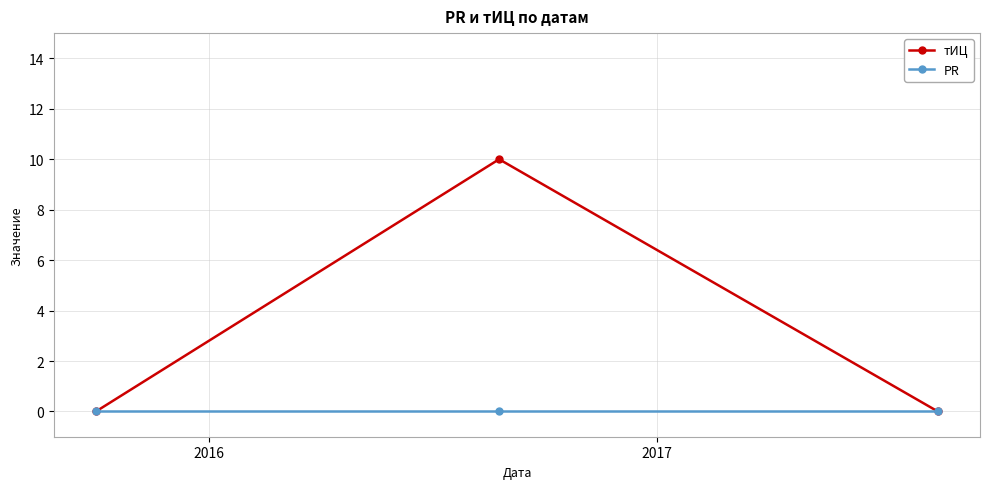

How many data points does each series have?

3